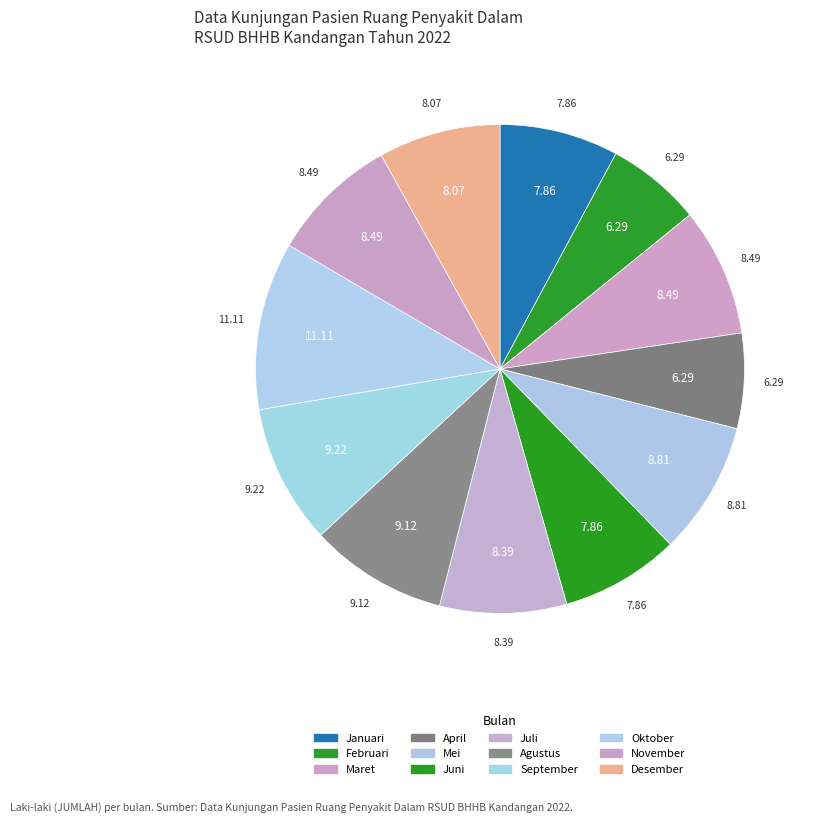

The Juli slice represents 15% of the pie. True or false?

False